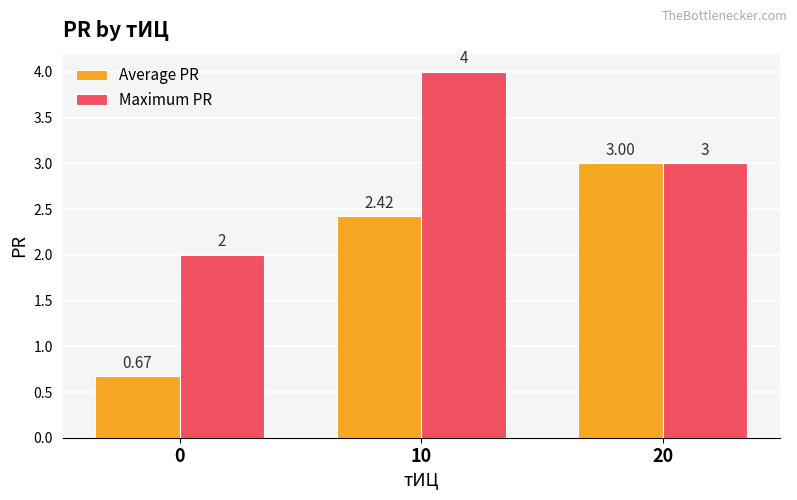

Between 10 and 20, which series saw the biggest shift?

Maximum PR